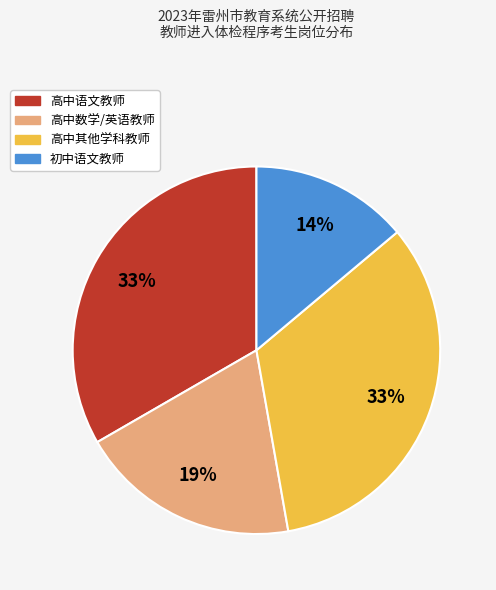

Count the number of slices in the pie.

4